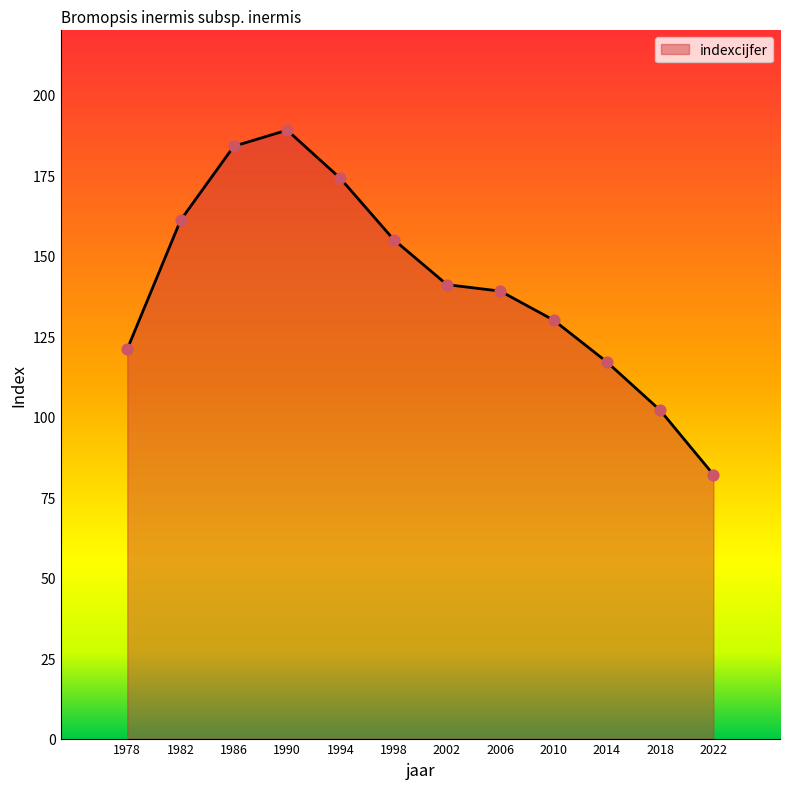

Between 1978 and 2022, which is larger?

1978